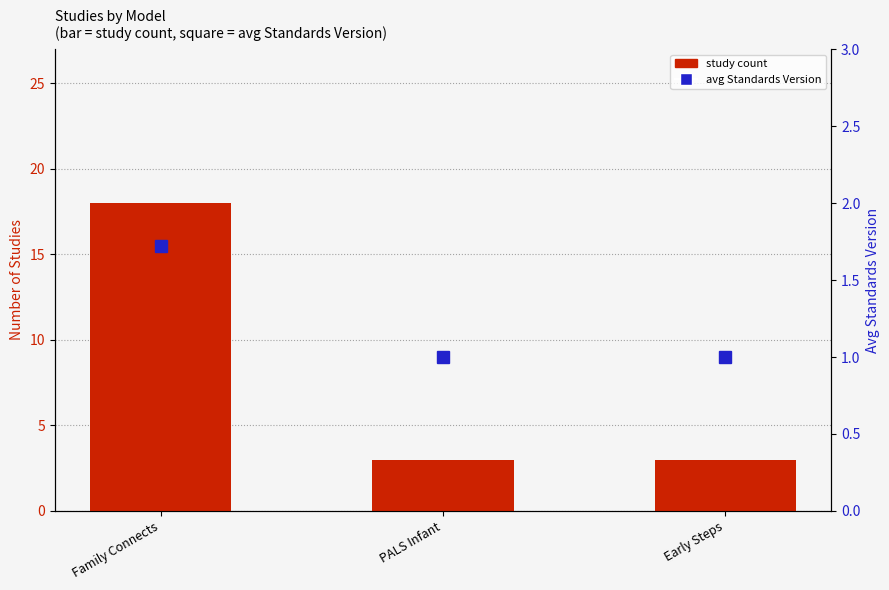

Between Family Connects and Early Steps, which series saw the biggest shift?

study count